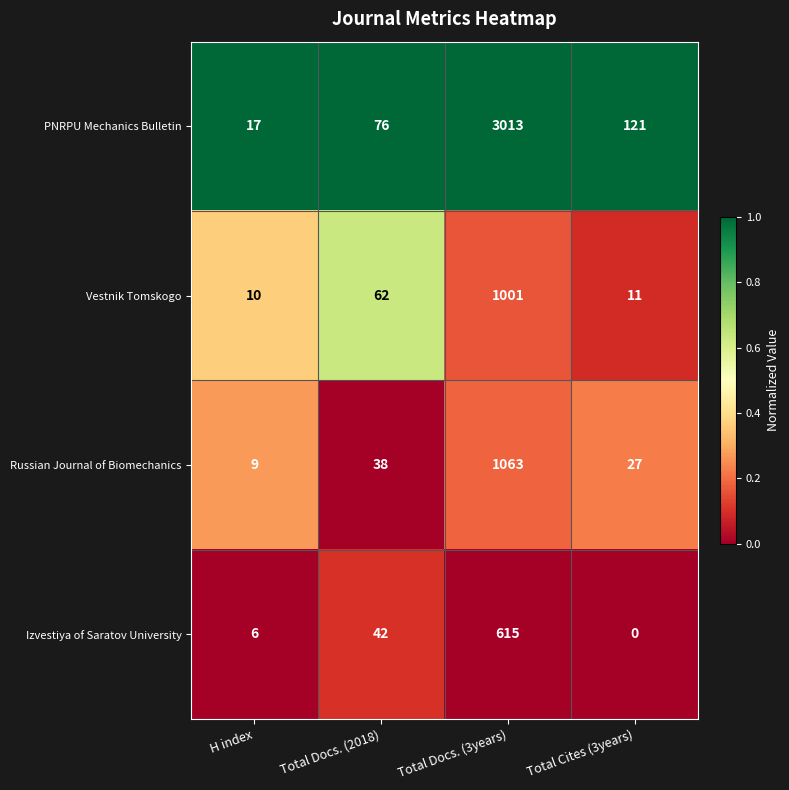

What is the approximate value of Vestnik Tomskogo at Total Docs. (3years)?

1001